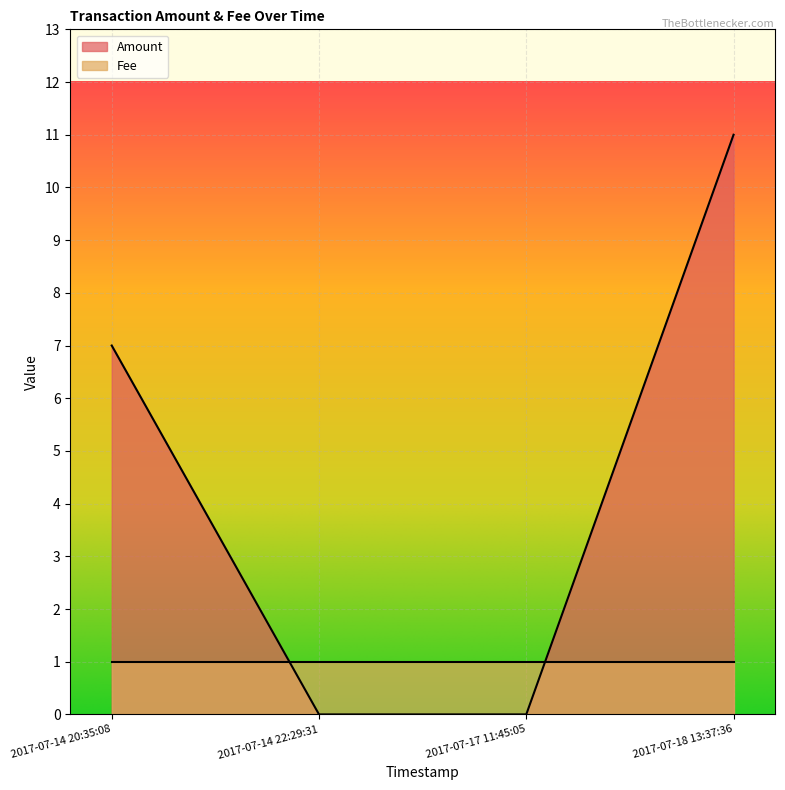

Which label corresponds to the smallest value in the chart?

2017-07-14 22:29:31